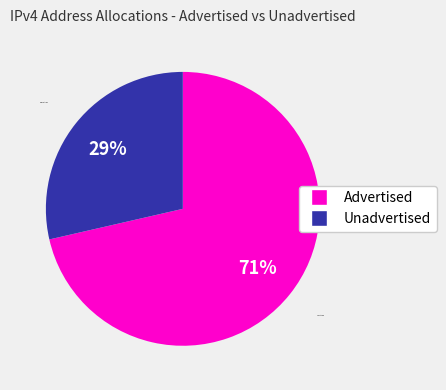

What is the ratio of the value at Unadvertised to the value at Advertised?

0.4